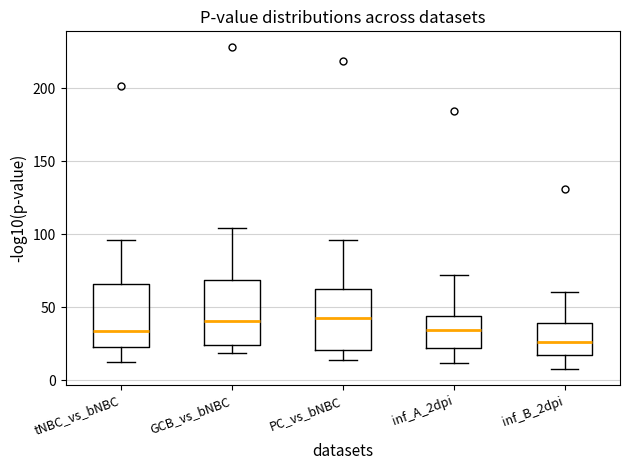

Reading left to right, transcribe this box plot: for each box, give where its median line is, the range the box spans, and where its two whiskers end, as read against the y-axis. The values are not printed on the chart, so give them approximately, as read against the axis.

tNBC_vs_bNBC: median 35, box 25 to 65, whiskers 15 to 95
GCB_vs_bNBC: median 40, box 25 to 70, whiskers 20 to 105
PC_vs_bNBC: median 40, box 20 to 60, whiskers 15 to 95
inf_A_2dpi: median 35, box 20 to 45, whiskers 10 to 70
inf_B_2dpi: median 25, box 15 to 40, whiskers 10 to 60